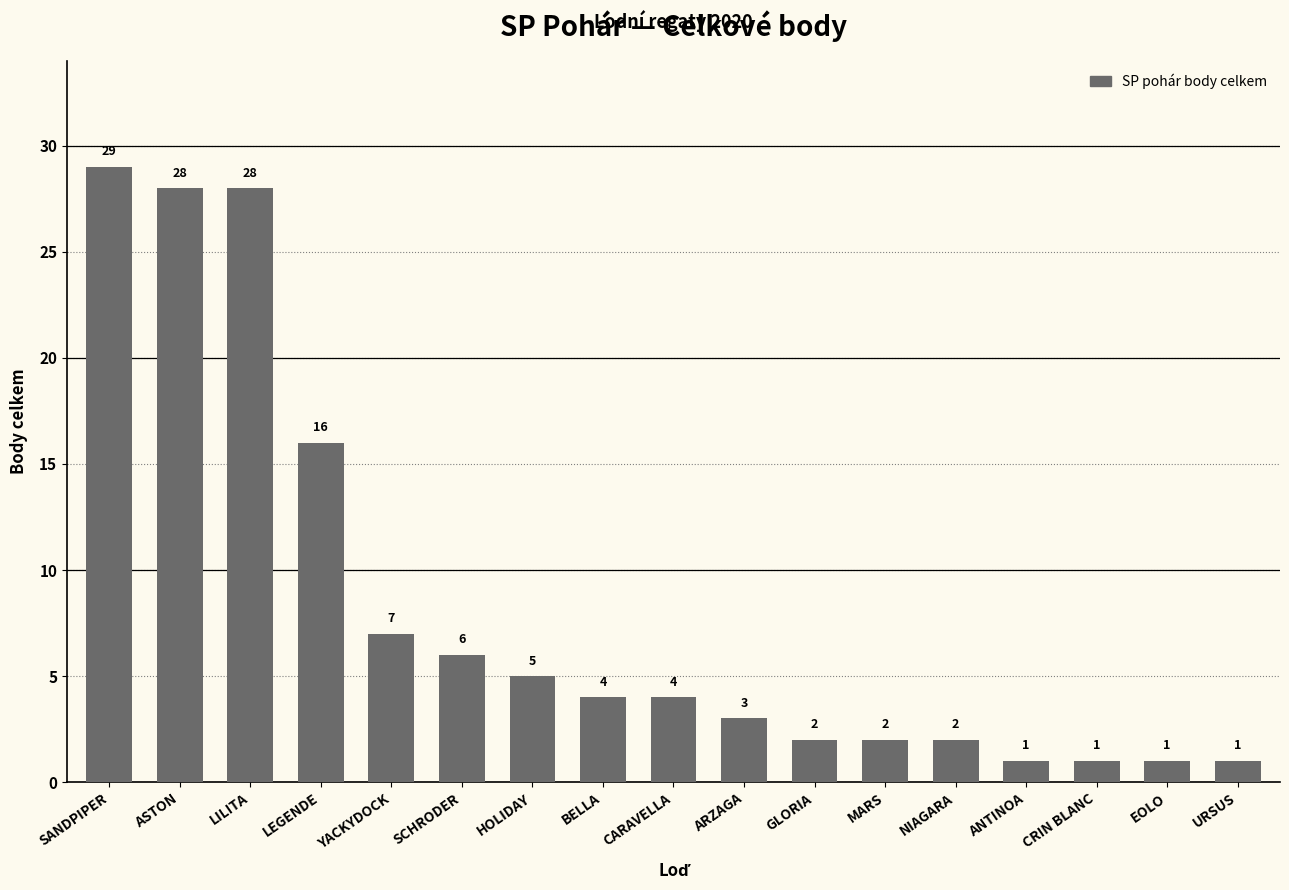

Are the bars horizontal?

No